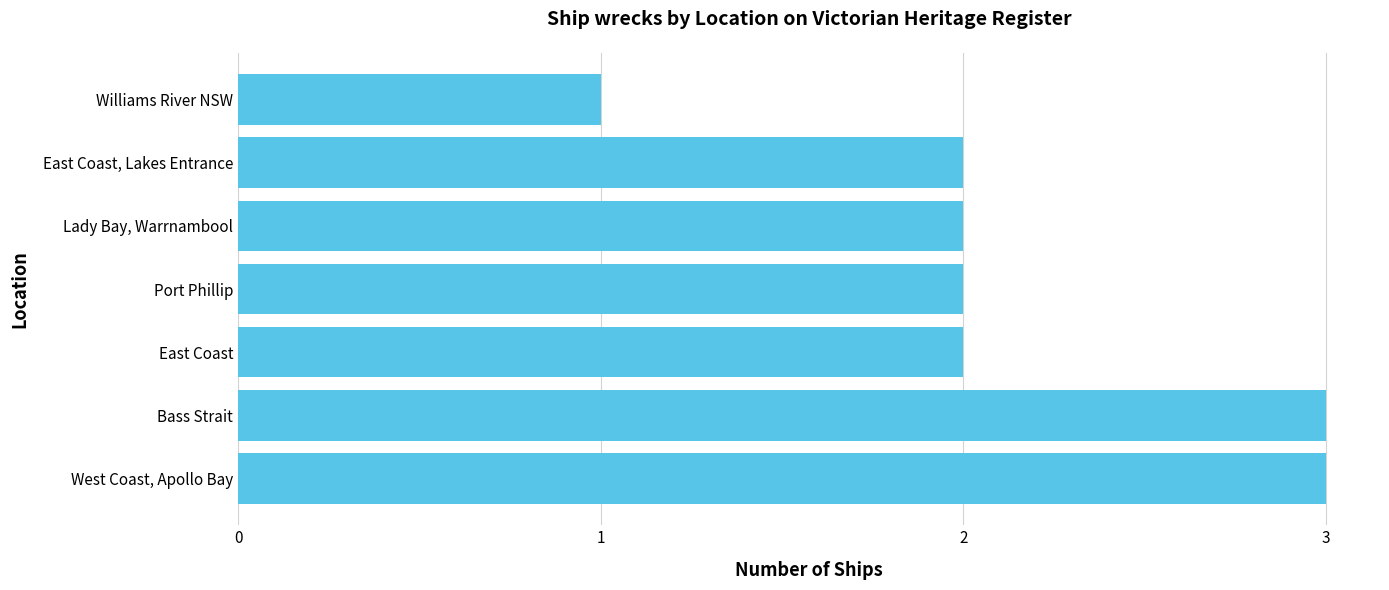

What is the approximate value at West Coast, Apollo Bay?

3